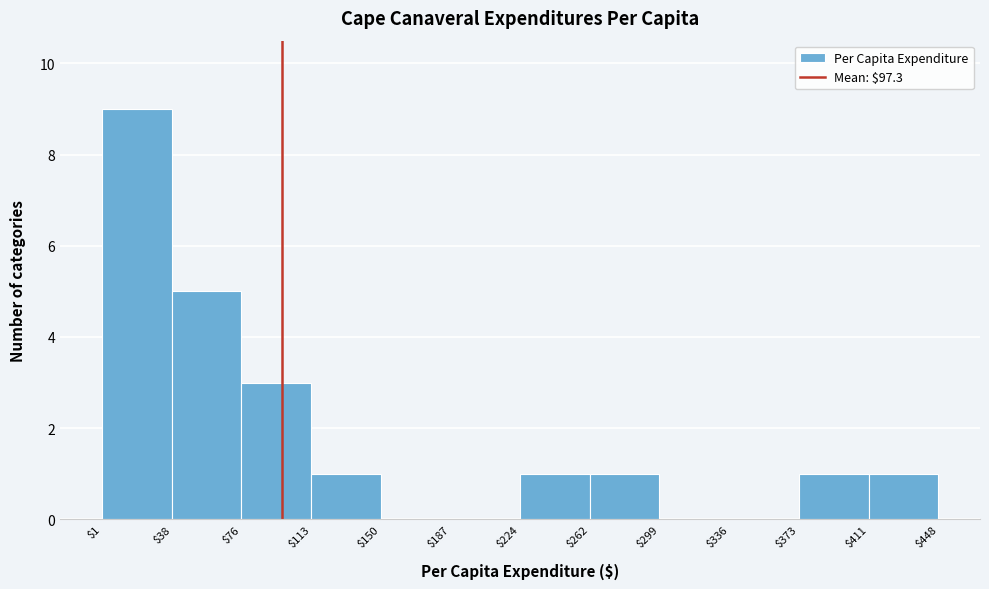

Which range on the x-axis has the tallest bar?

$1 to $38